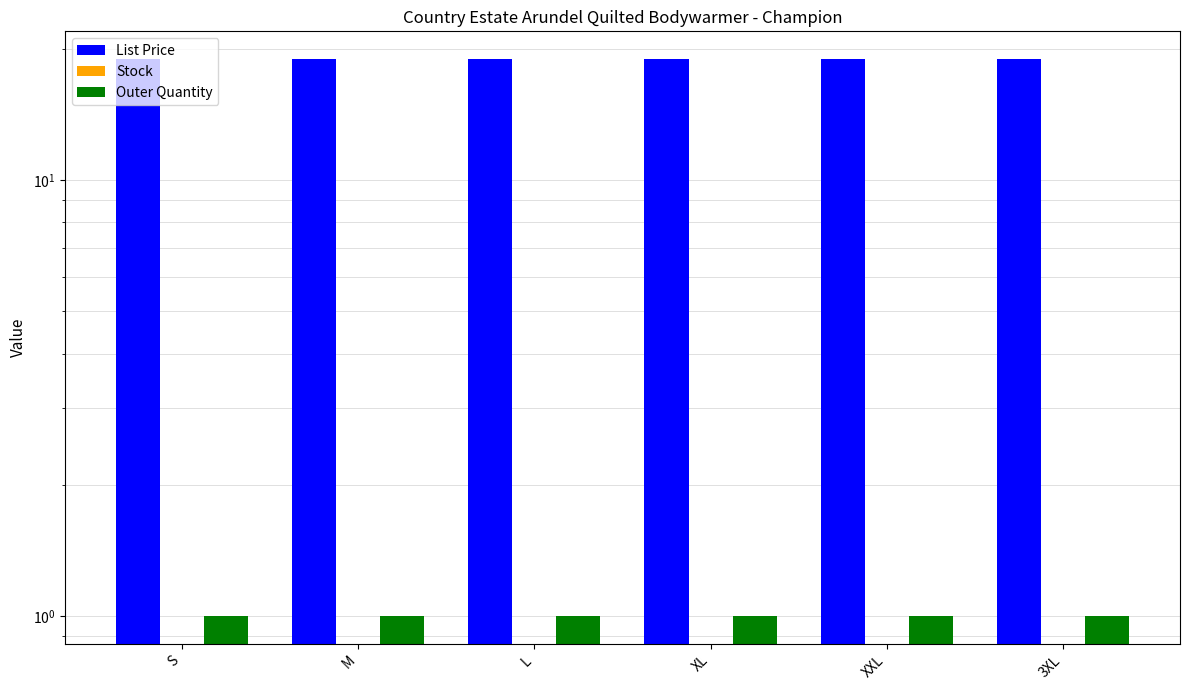

What are all the series names shown in the legend?

List Price, Stock, Outer Quantity